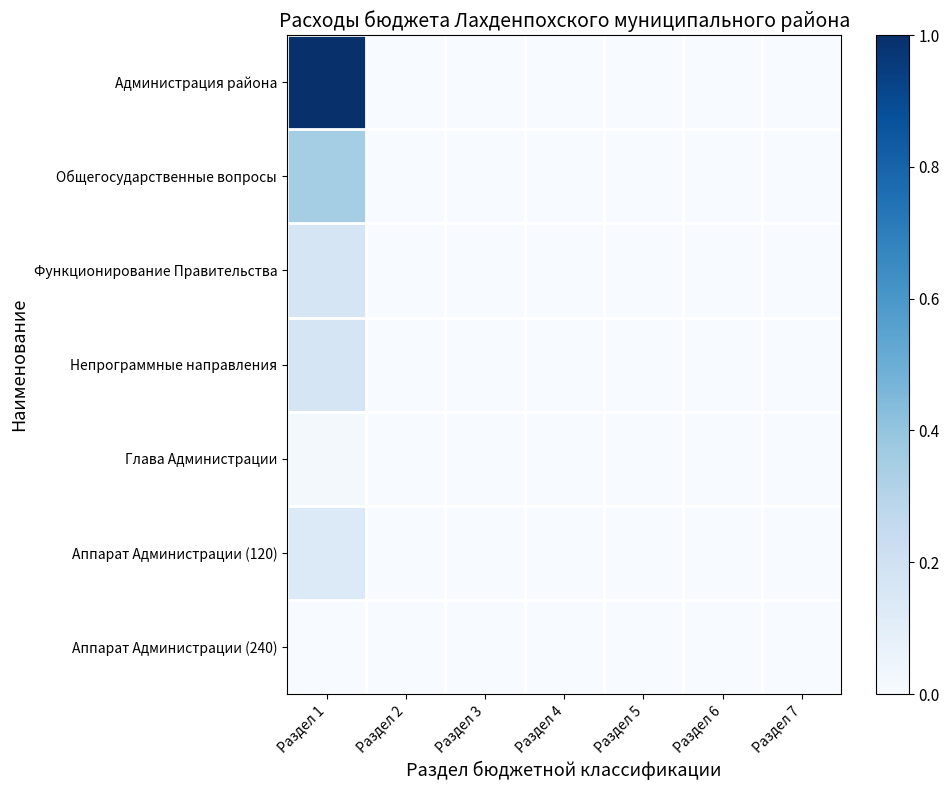

Which category has the highest value across all series?

Раздел 1